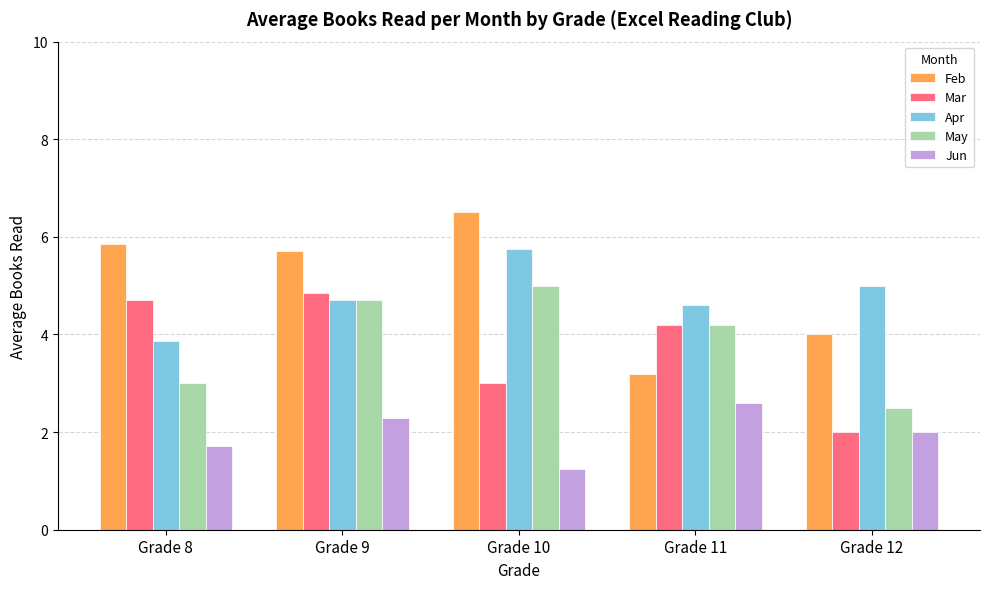

Which category has the highest value in the Apr series?

Grade 10